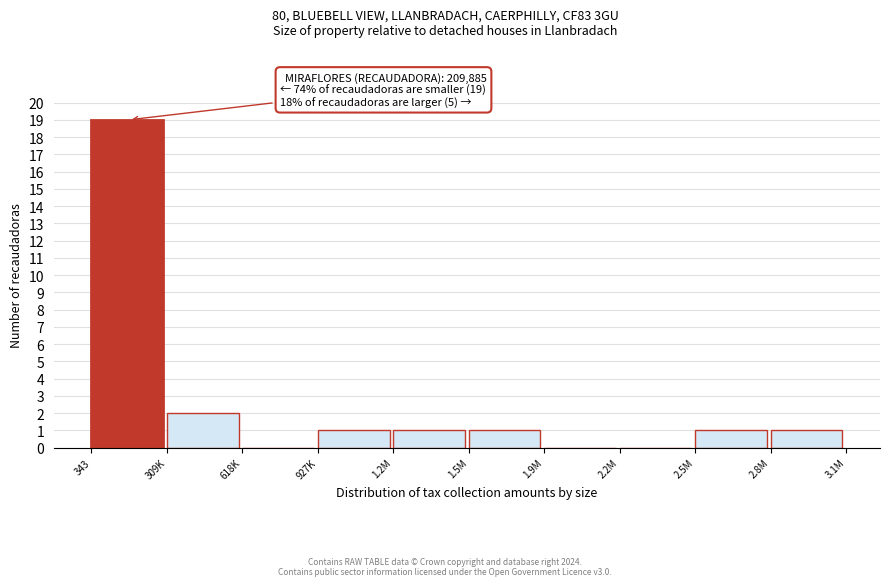

Reading right to left, list all the values displayed in this chart.

2.8M=1	2.5M=1	2.2M=0	1.9M=0	1.5M=1	1.2M=1	927K=1	618K=0	309K=2	343=19